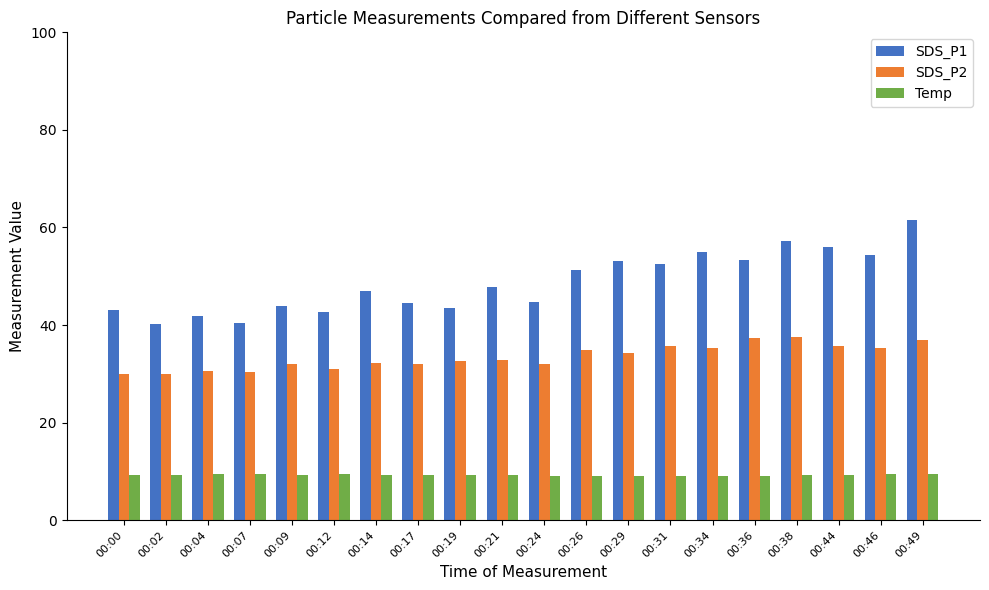

Count the number of categories in the chart.

20